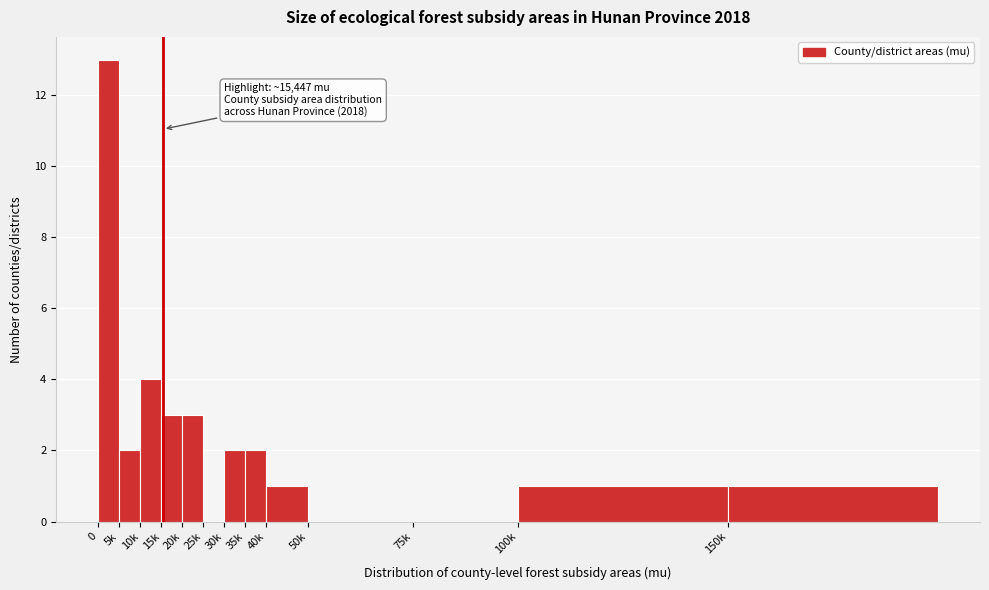

Reading left to right, transcribe all the data shown in this chart.

0=13	5k=2	10k=4	15k=3	20k=3	25k=0	30k=2	35k=2	40k=1	50k=0	75k=0	100k=1	150k=1